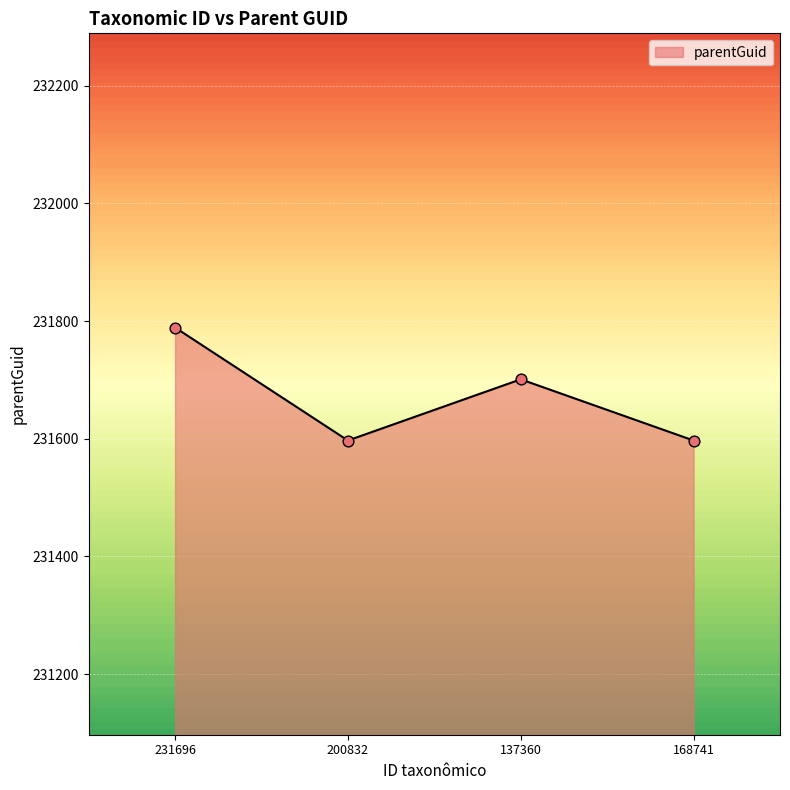

What is the change in value from 231696 to 137360?

-88